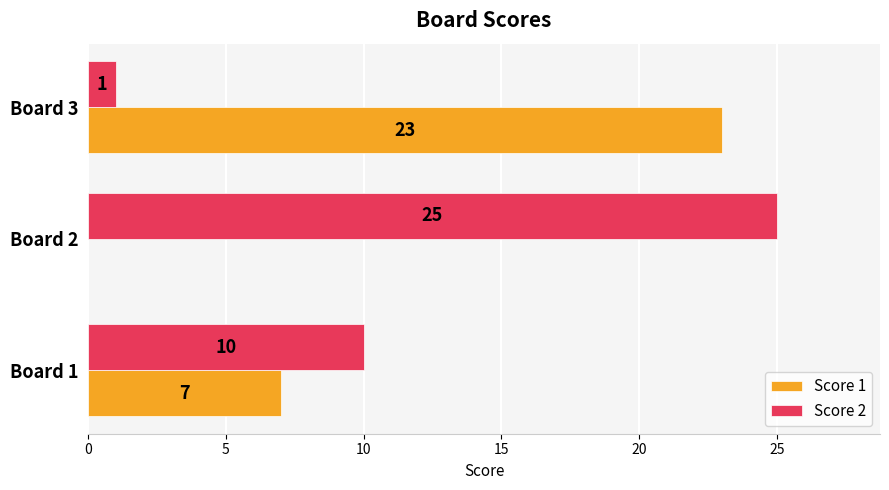

Between Board 1 and Board 2, which series saw the biggest shift?

Score 2